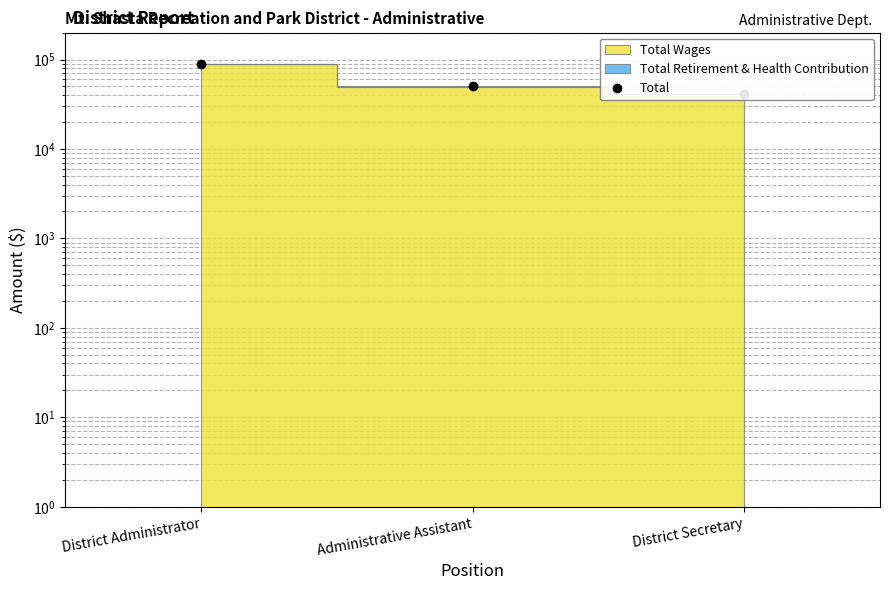

What value does the data have at District Administrator?

89137